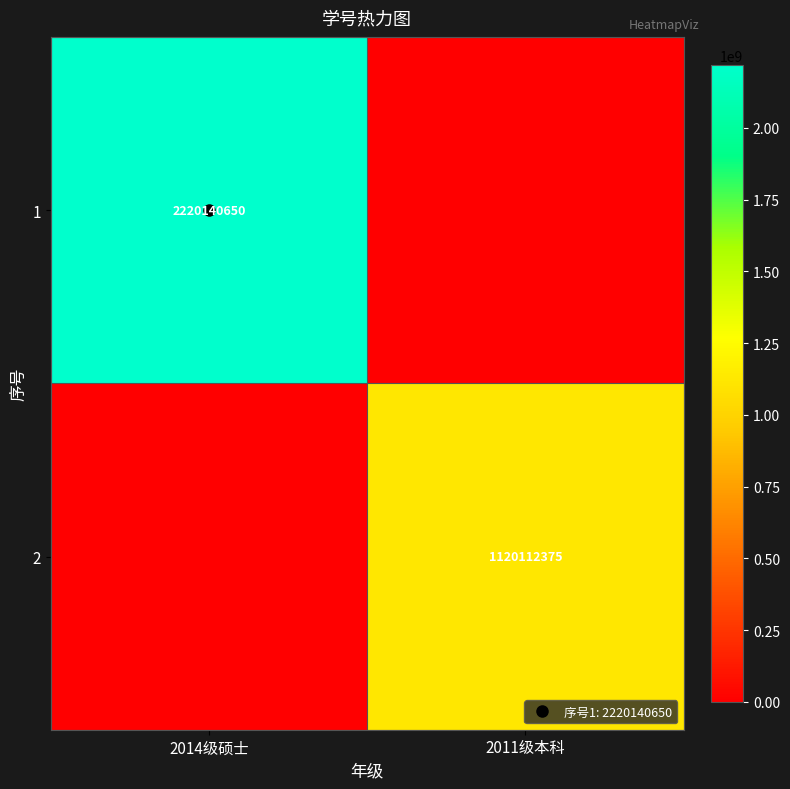

At 2014级硕士, list the series in order from smallest to largest.

2, 1